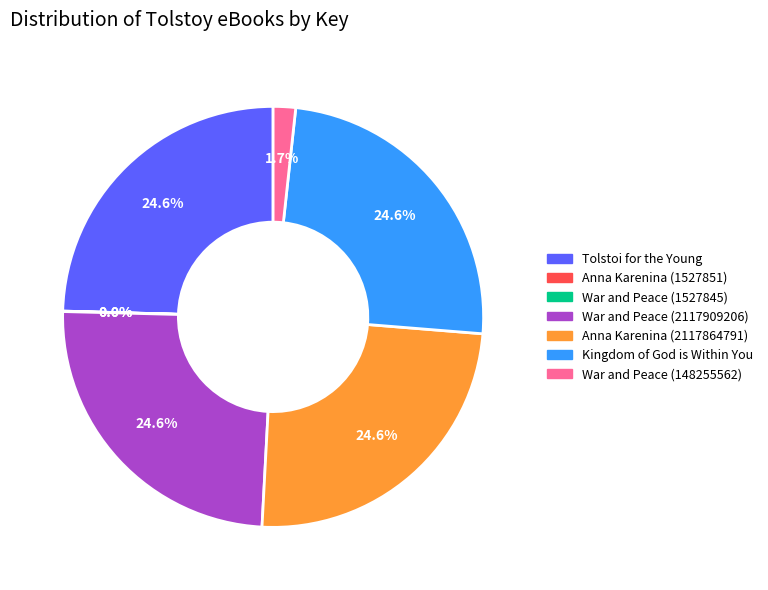

True or false: Anna Karenina (2117864791) accounts for 25% of the total.

True